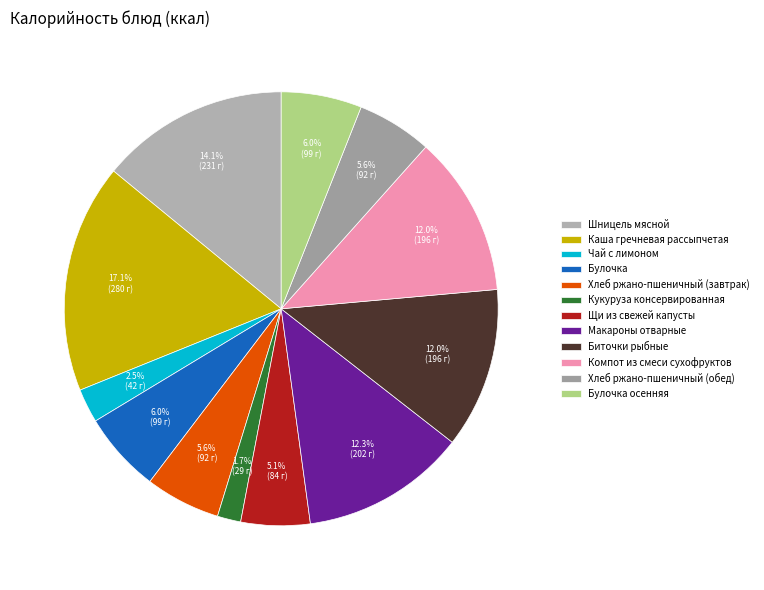

What percentage is the Кукуруза консервированная slice, to the nearest percent?

2%